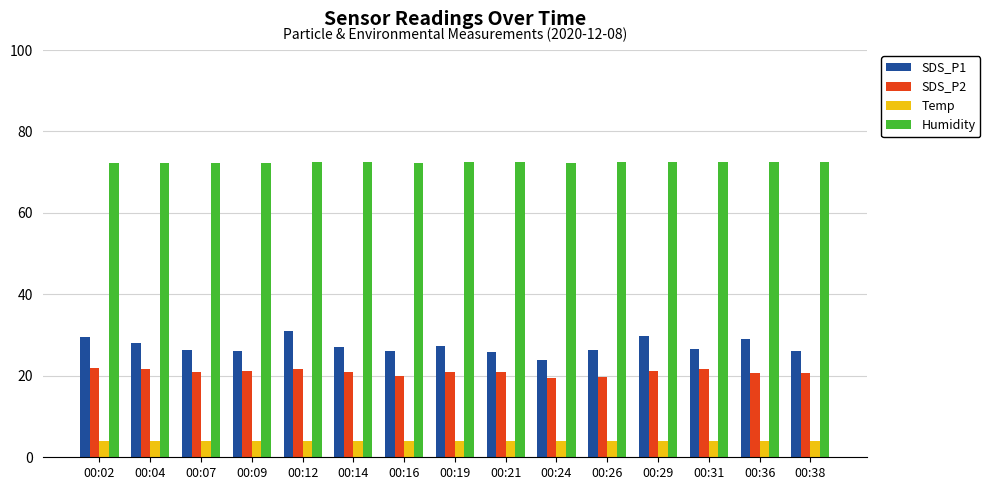

Rank the series by their maximum value, from lowest to highest.

Temp, SDS_P2, SDS_P1, Humidity